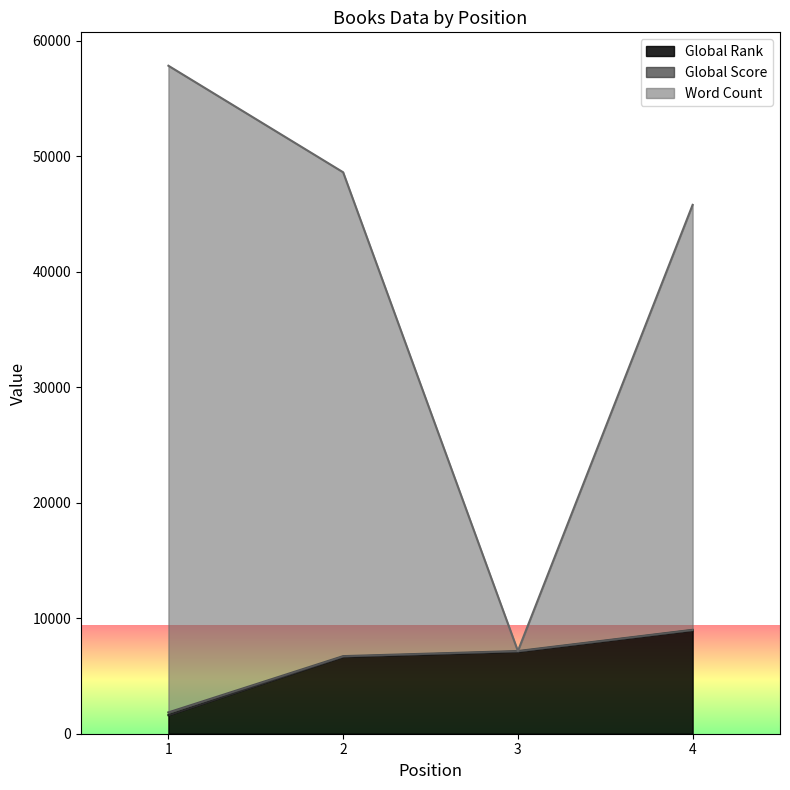

Is the value of Global Rank at 3 greater than the value of Word Count at 2?

No